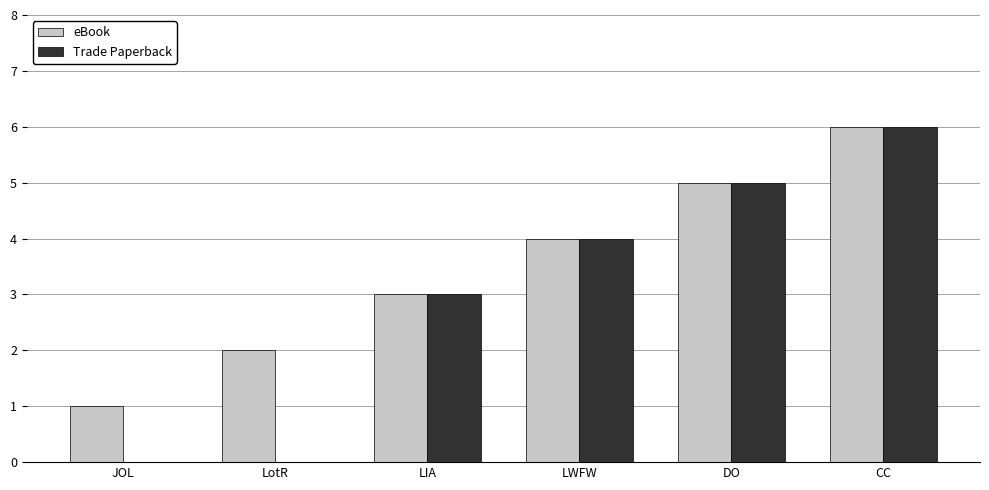

Which series changed the most between LotR and LWFW?

Trade Paperback